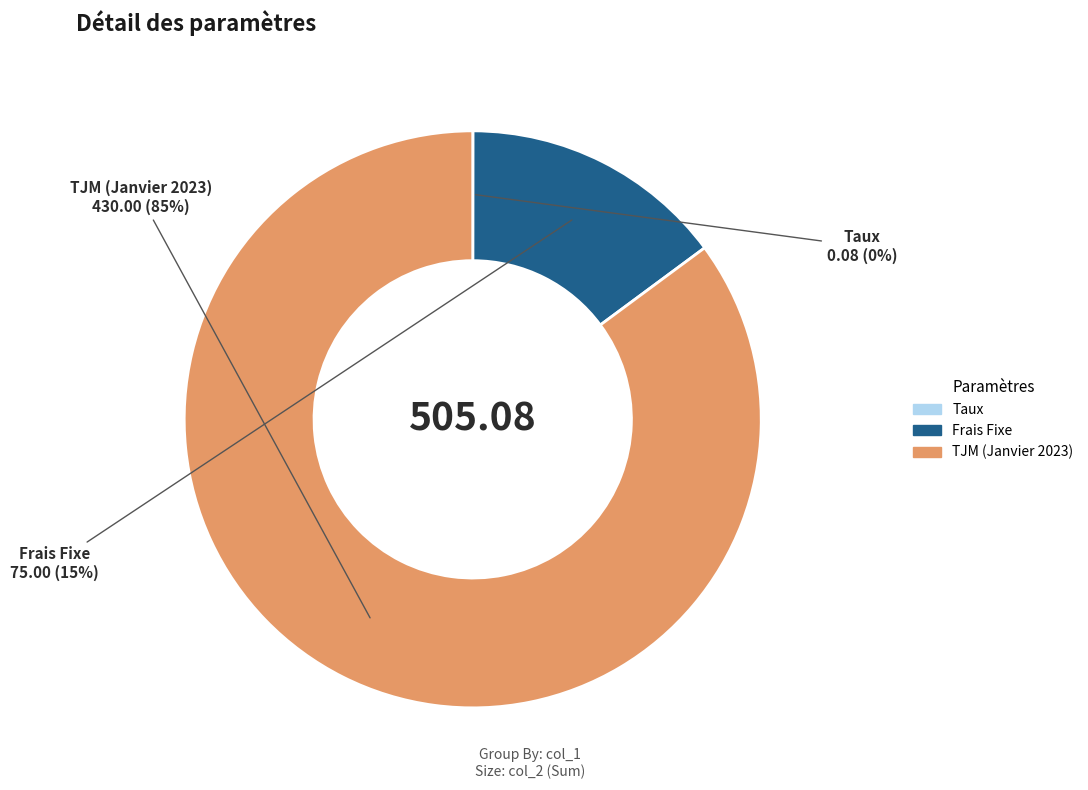

Which has a higher value, Frais Fixe or TJM (Janvier 2023)?

TJM (Janvier 2023)